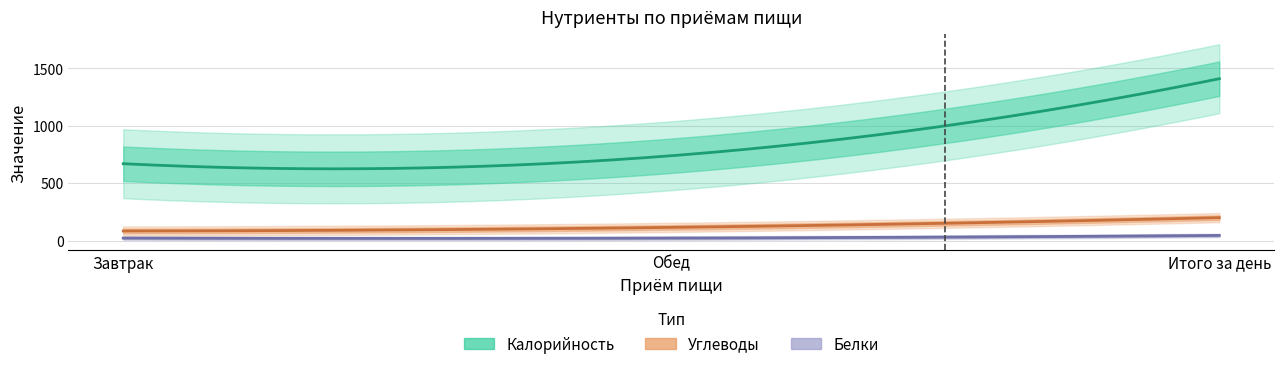

What is the label of the 3rd point from the left?

Итого за день